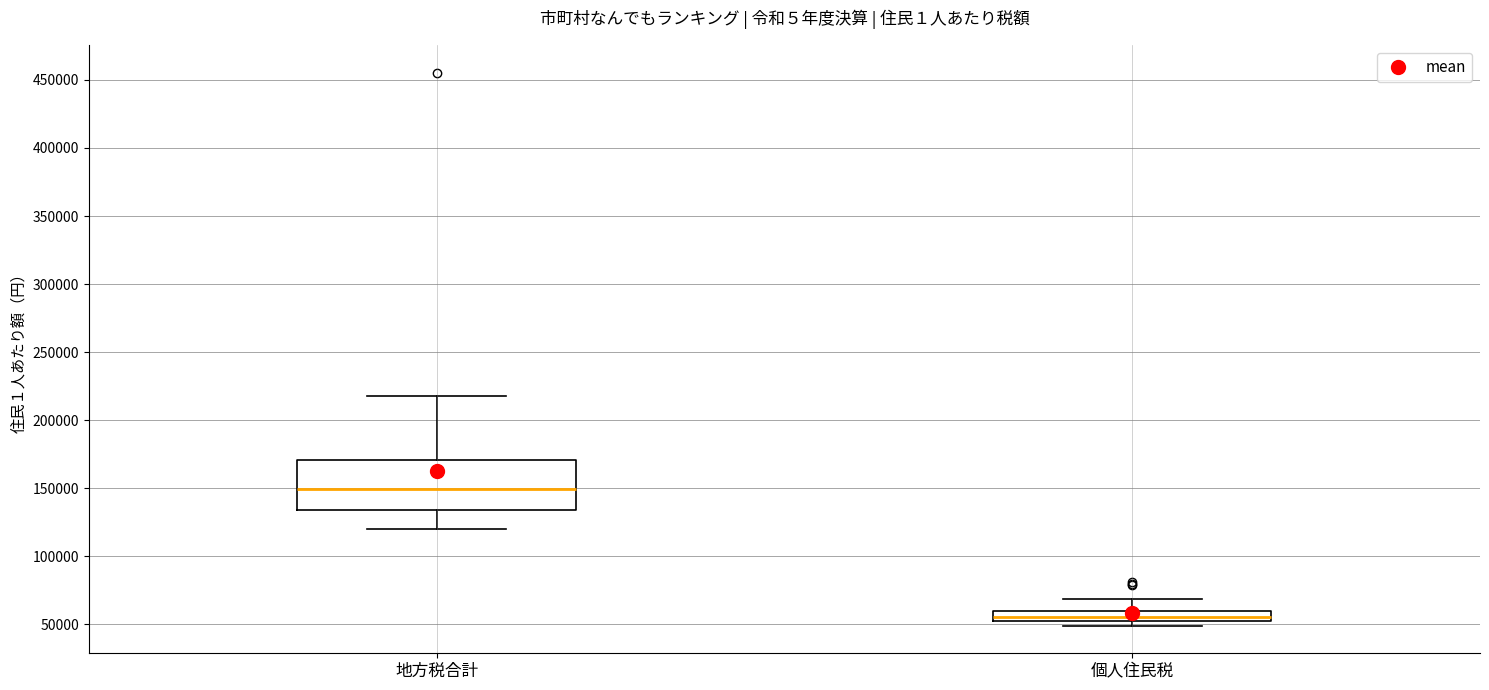

Which box has the highest median line?

地方税合計